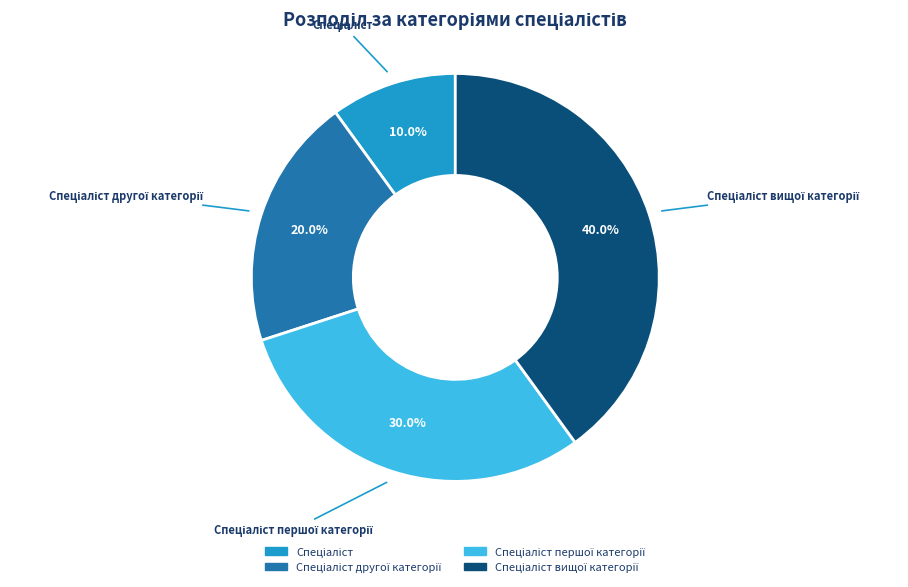

Is there any slice that represents more than half of the pie?

No